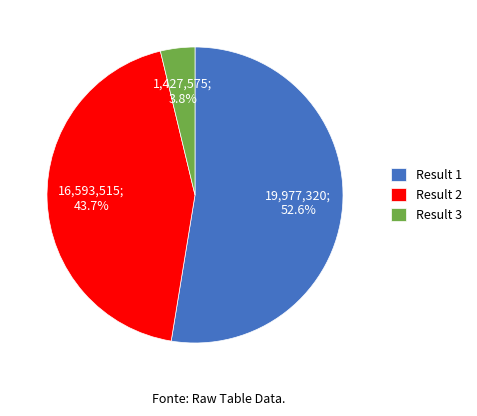

Which slice is the largest?

Result 1